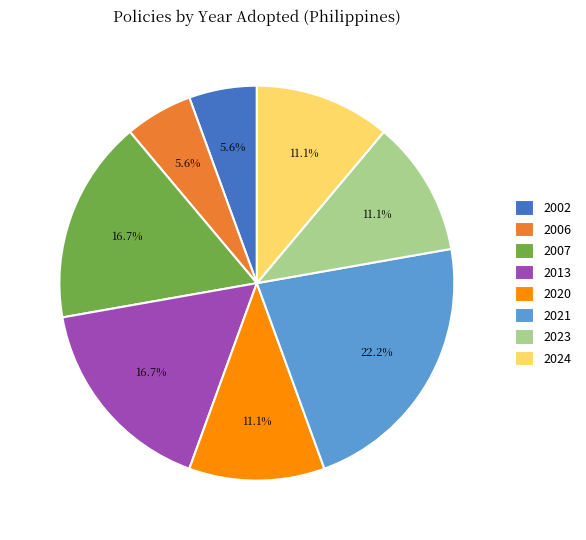

Which slice is the largest?

2021